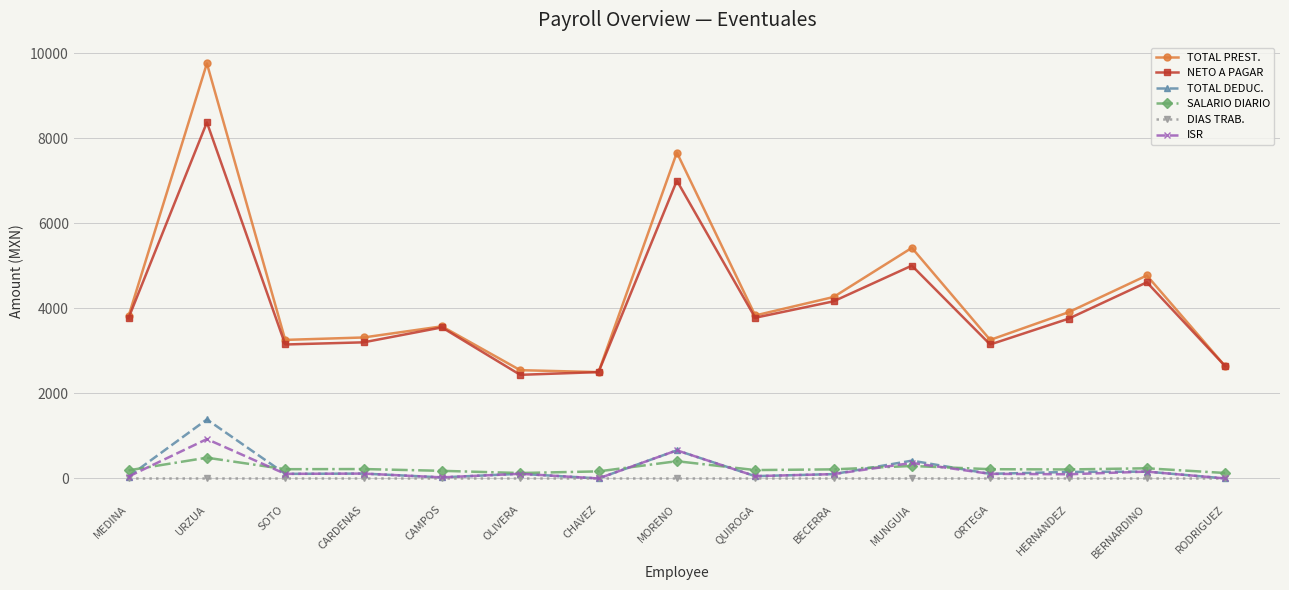

At which label does NETO A PAGAR first exceed 3756?

MEDINA